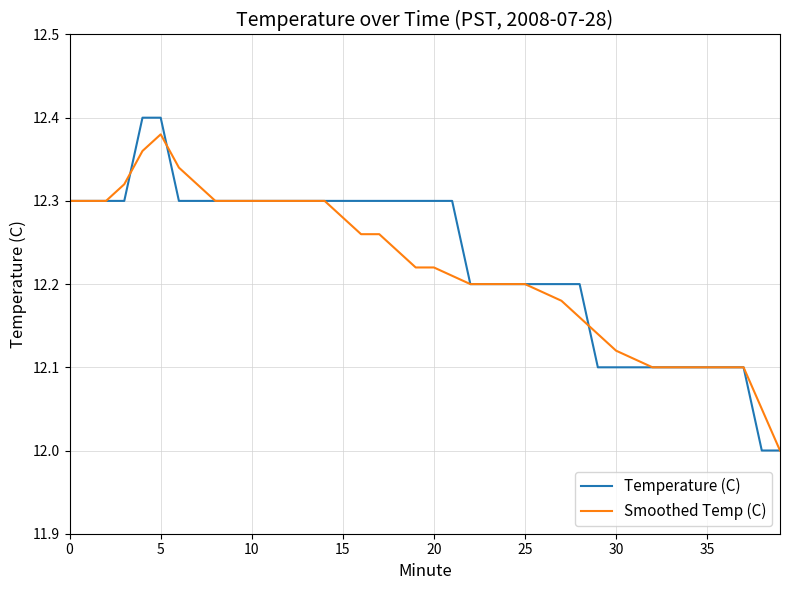

Which series has the widest spread of values?

Temperature (C)